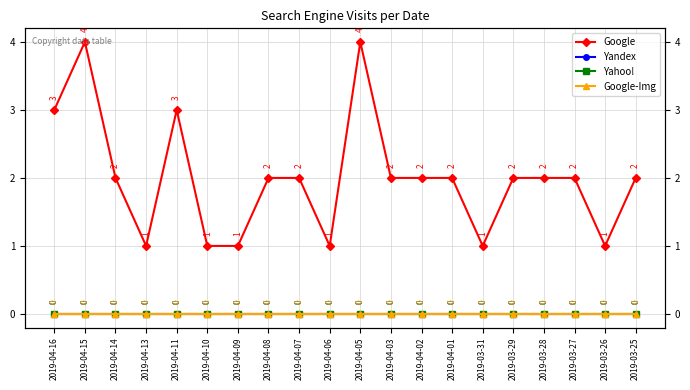

Which category has the lowest value across all series?

2019-04-16